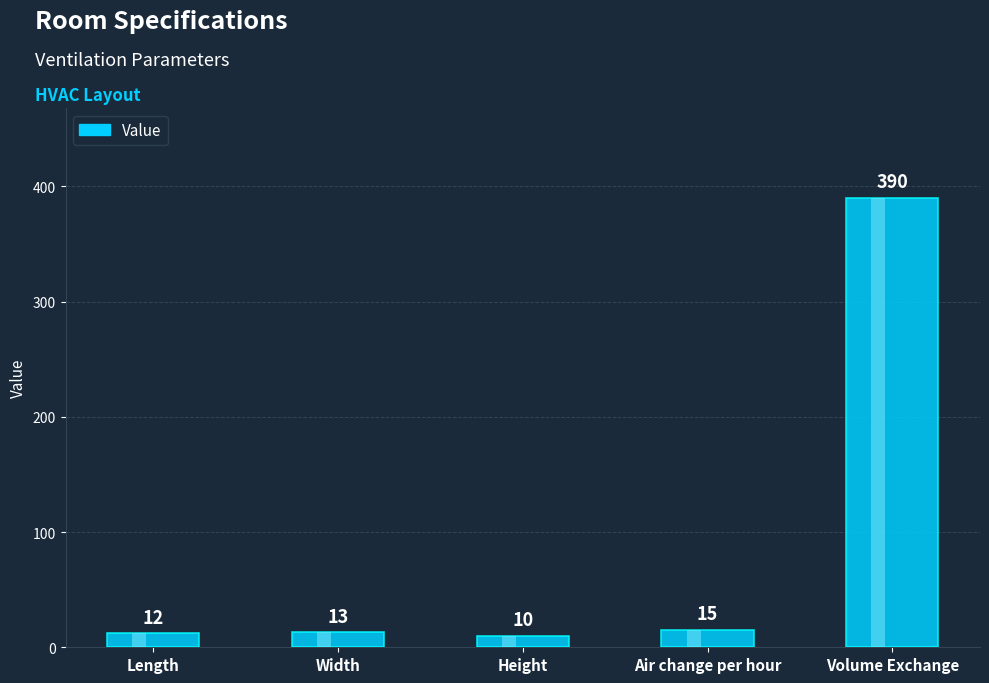

What is the difference between the second highest and second lowest values?

3